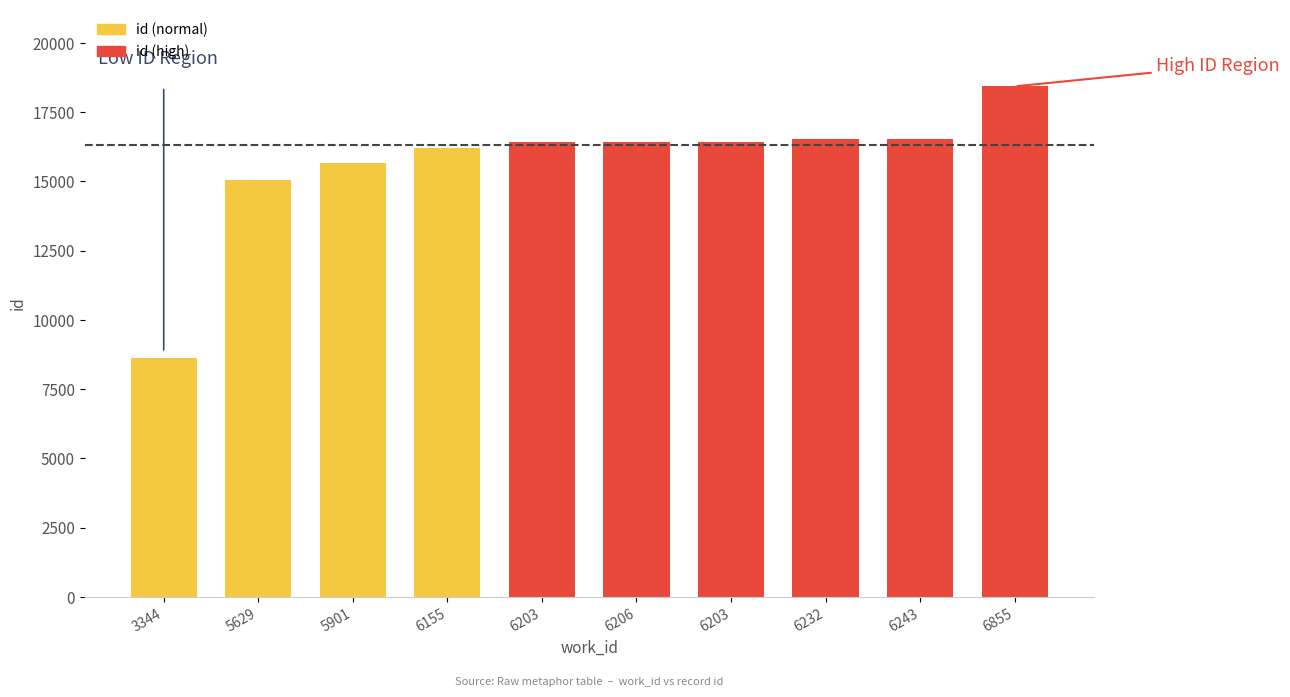

What is the ratio of the value at 6206 to the value at 6155?

1.0